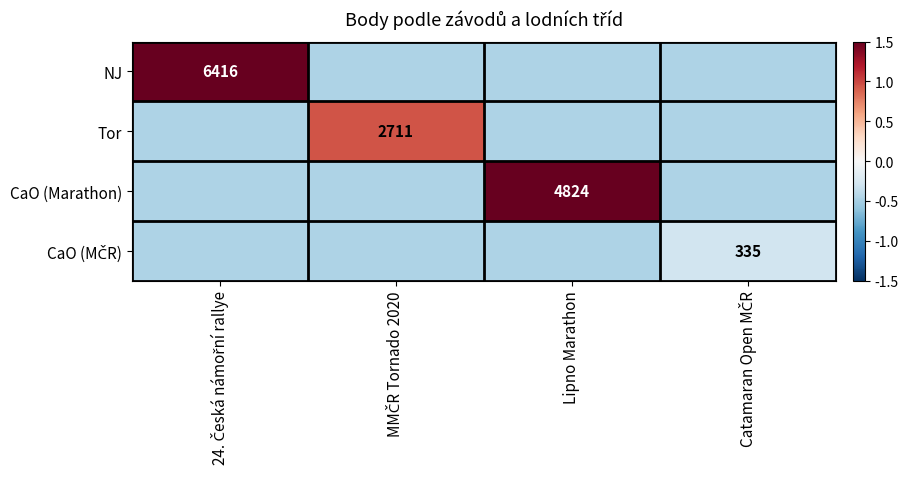

Which category has the highest value in the CaO (MČR) series?

Catamaran Open MČR